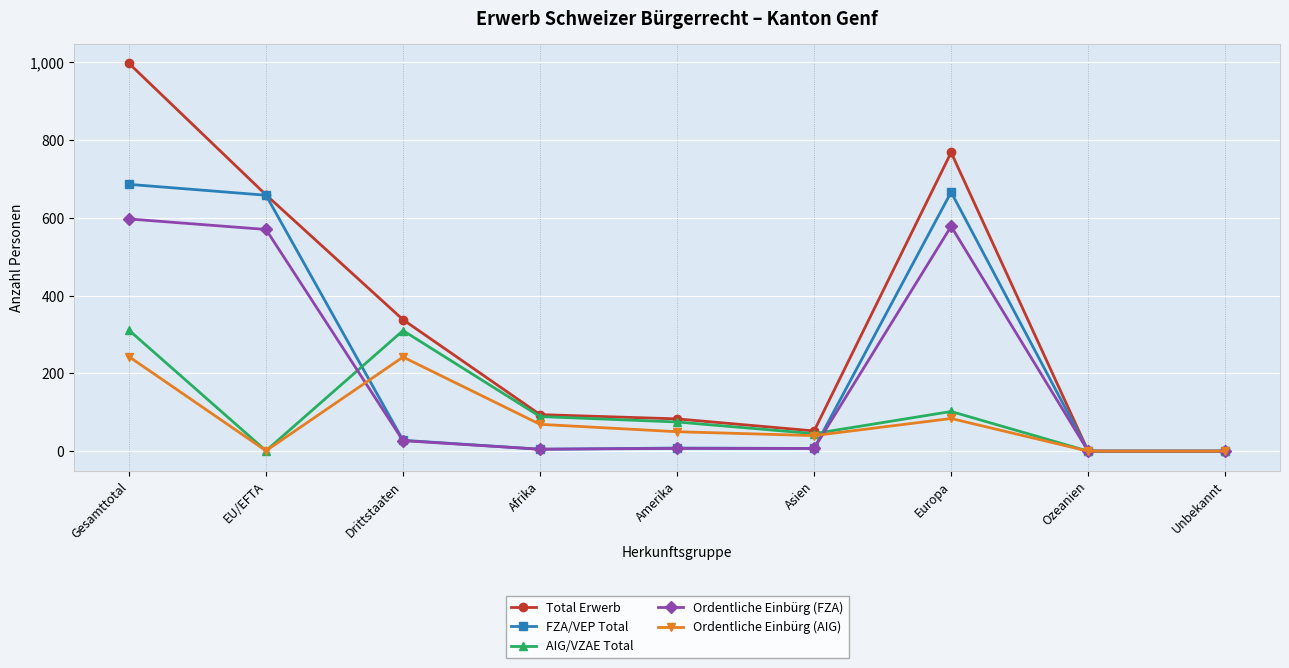

Between Europa and Unbekannt, which series saw the biggest shift?

Total Erwerb